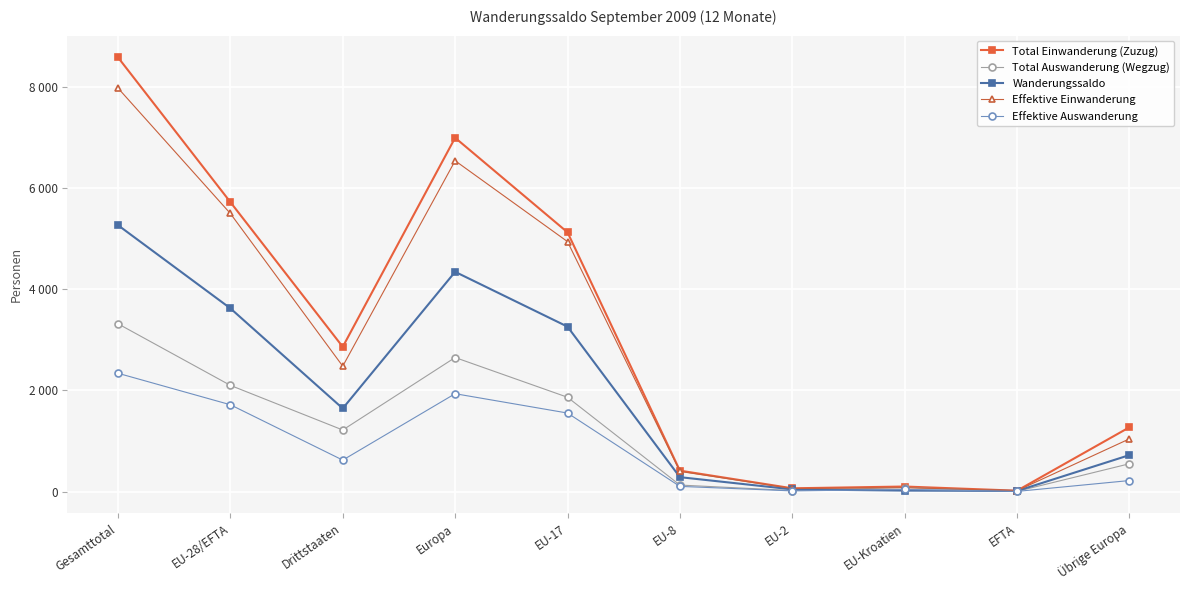

Is it true that Total Auswanderung (Wegzug) equals 1864 at EU-17?

True